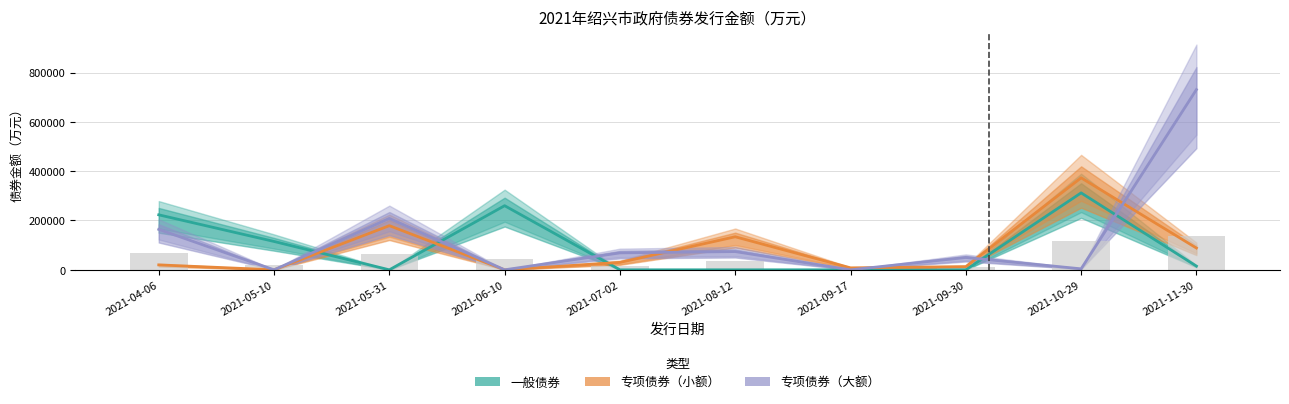

What is the maximum value shown in the chart?

730700